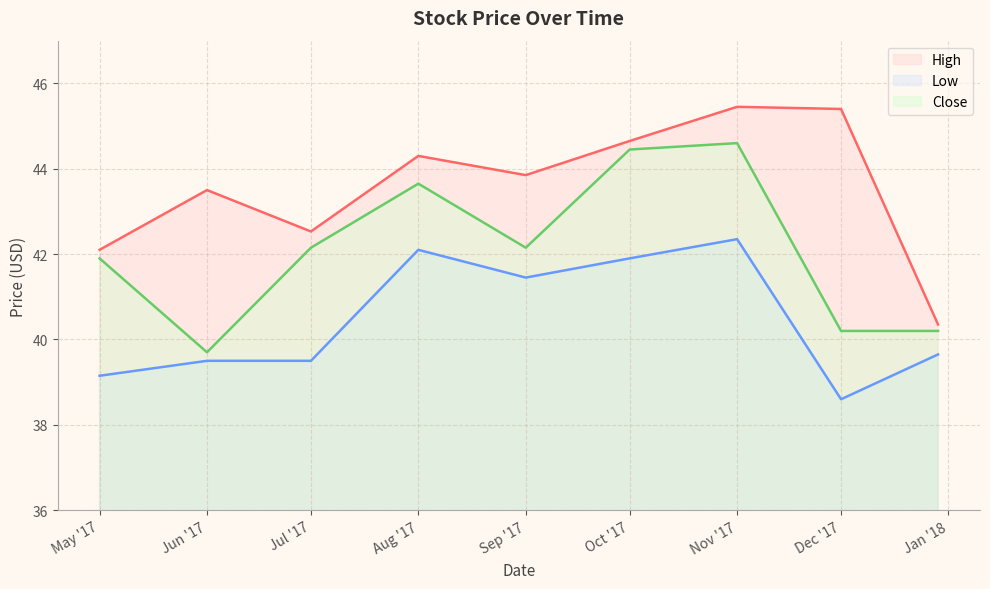

Is it true that Close equals 55.0 at May '17?

False